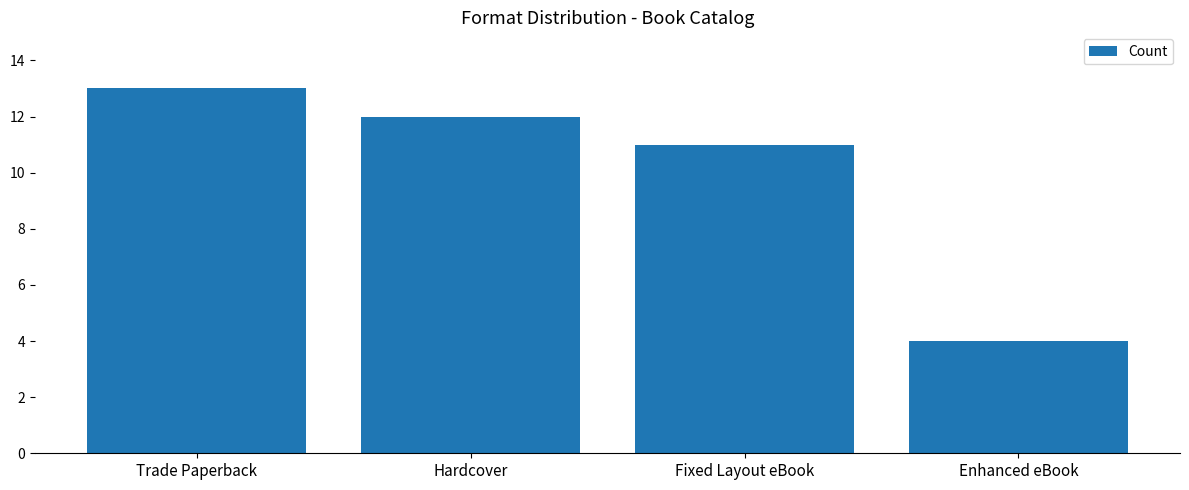

What is the average value?

10